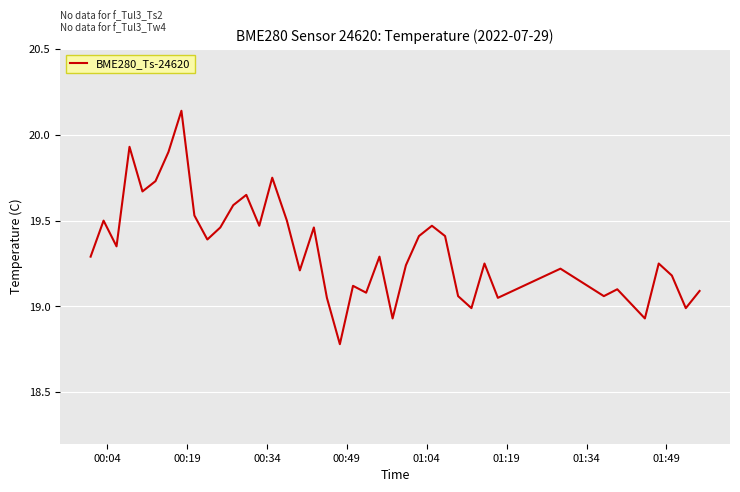

What is the difference between the maximum and minimum values?

1.4